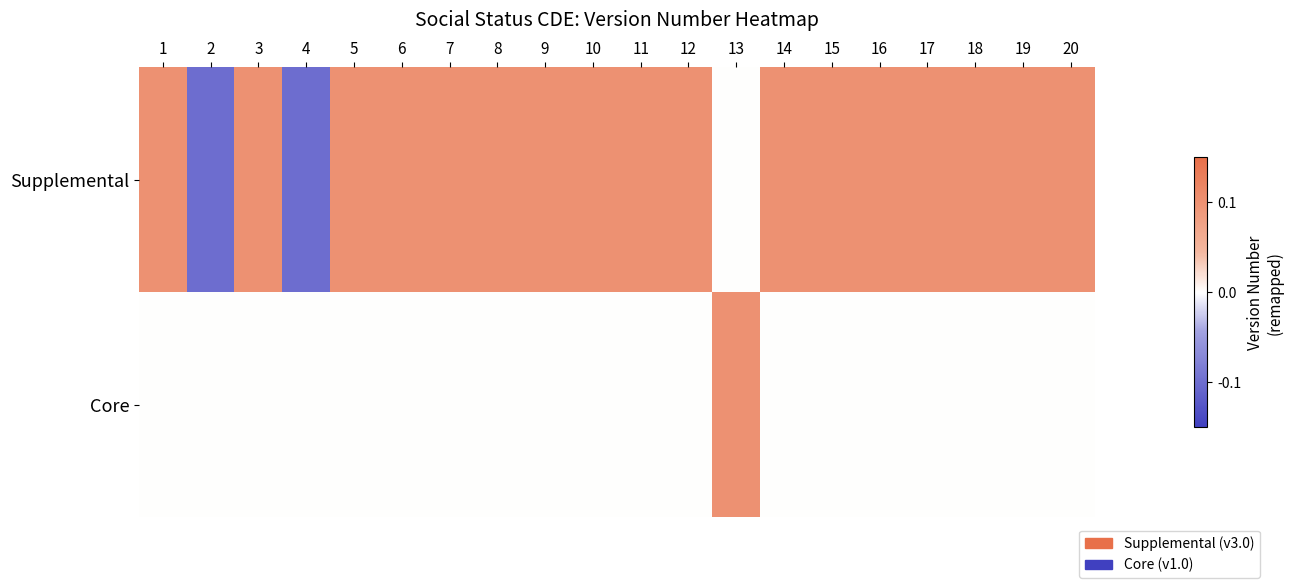

Reading right to left, transcribe all the data shown in this chart.

Supplemental: 20=0.1	19=0.1	18=0.1	17=0.1	16=0.1	15=0.1	14=0.1	13=0.0	12=0.1	11=0.1	10=0.1	9=0.1	8=0.1	7=0.1	6=0.1	5=0.1	4=-0.1	3=0.1	2=-0.1	1=0.1
Core: 20=0.0	19=0.0	18=0.0	17=0.0	16=0.0	15=0.0	14=0.0	13=0.1	12=0.0	11=0.0	10=0.0	9=0.0	8=0.0	7=0.0	6=0.0	5=0.0	4=0.0	3=0.0	2=0.0	1=0.0